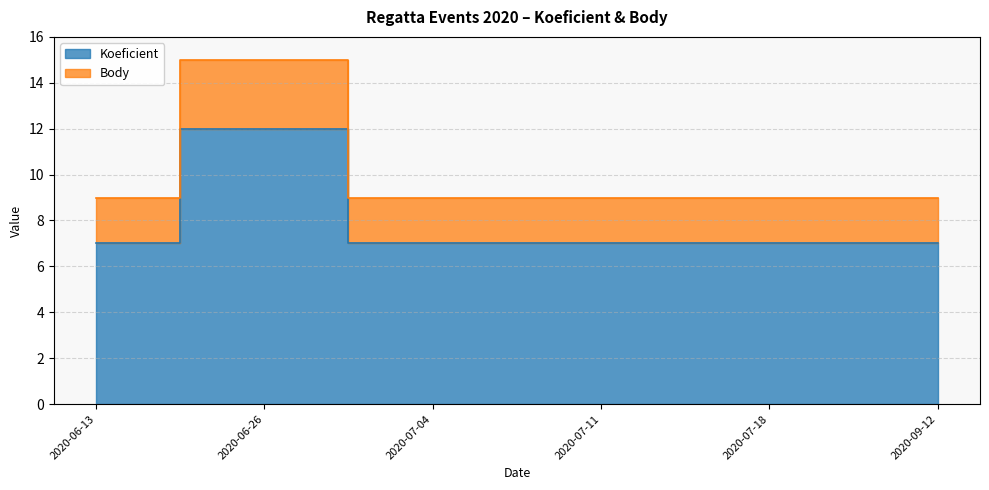

How many distinct data groups are displayed?

2